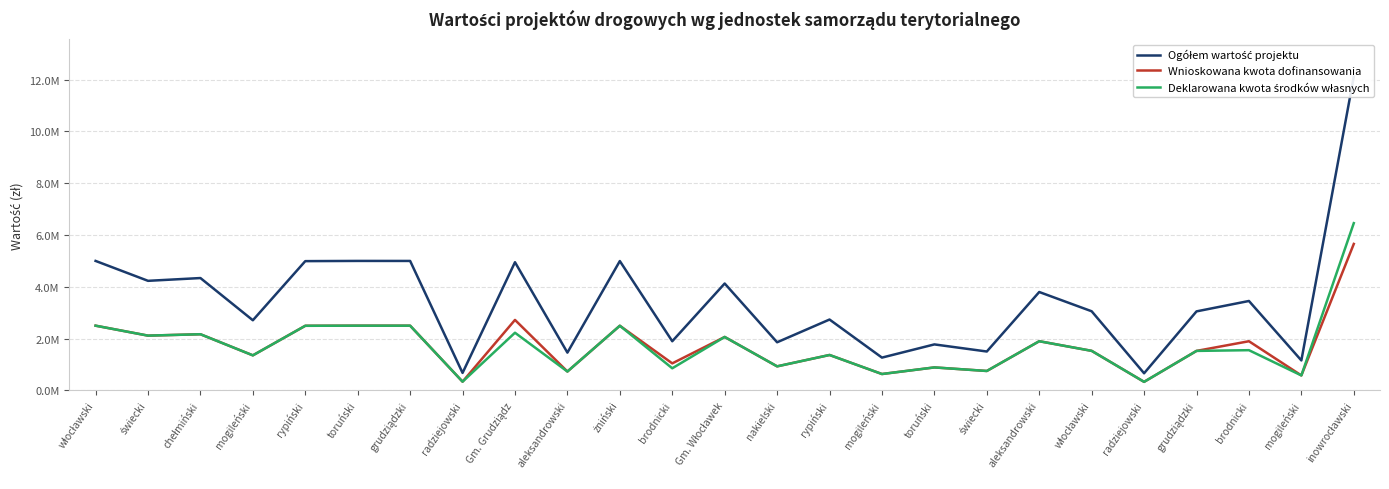

What is the total value across all series at brodnicki?

3798938.0